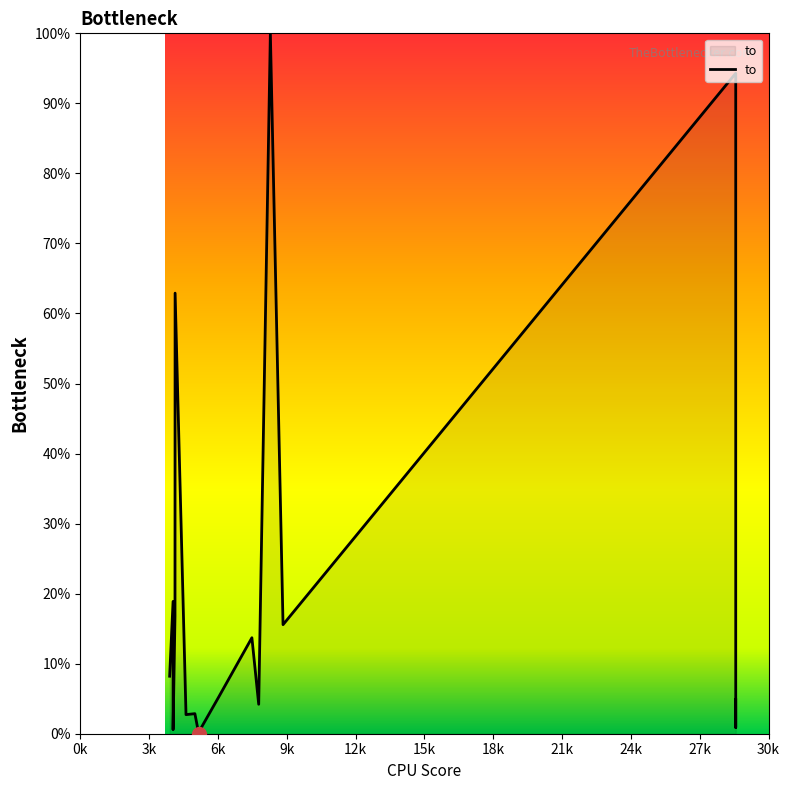

Does the chart have visible grid lines?

No